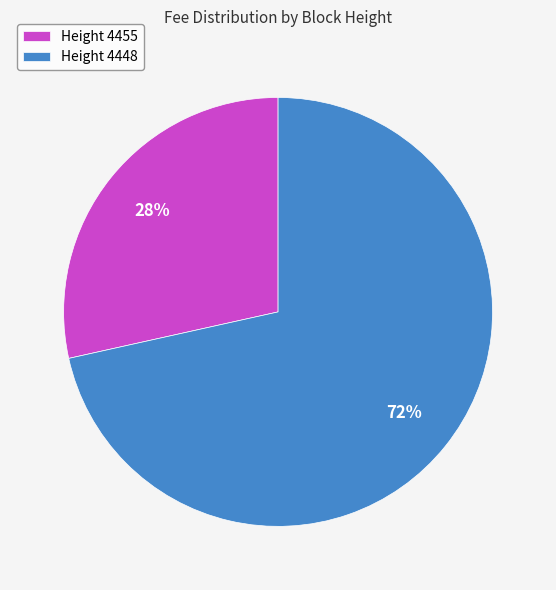

Which category has the biggest portion of the pie?

Height 4448